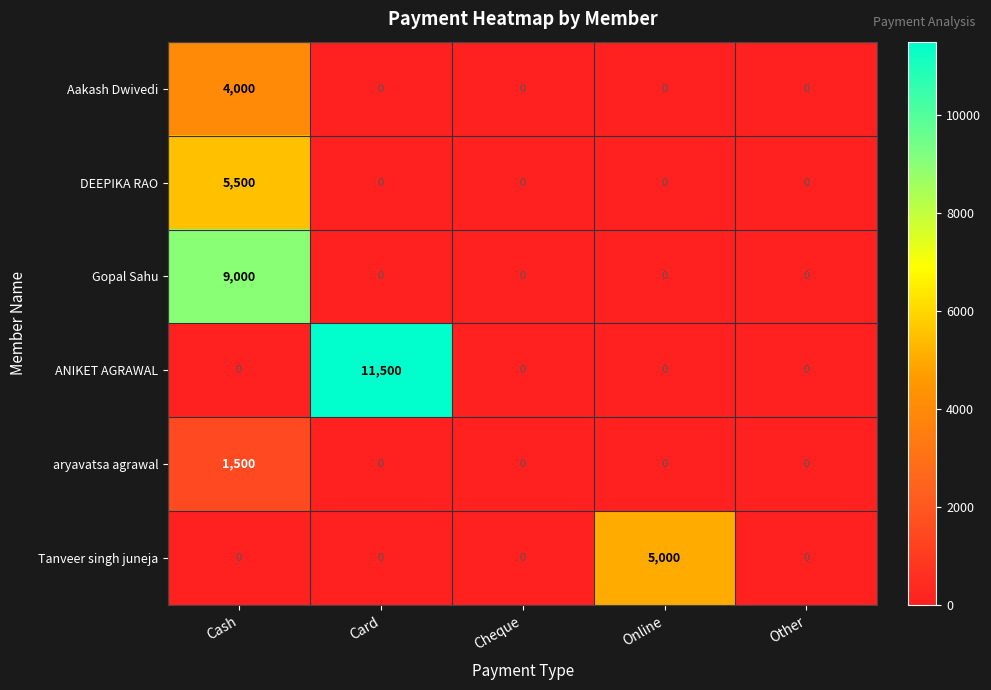

At how many categories does at least one series exceed 190?

3